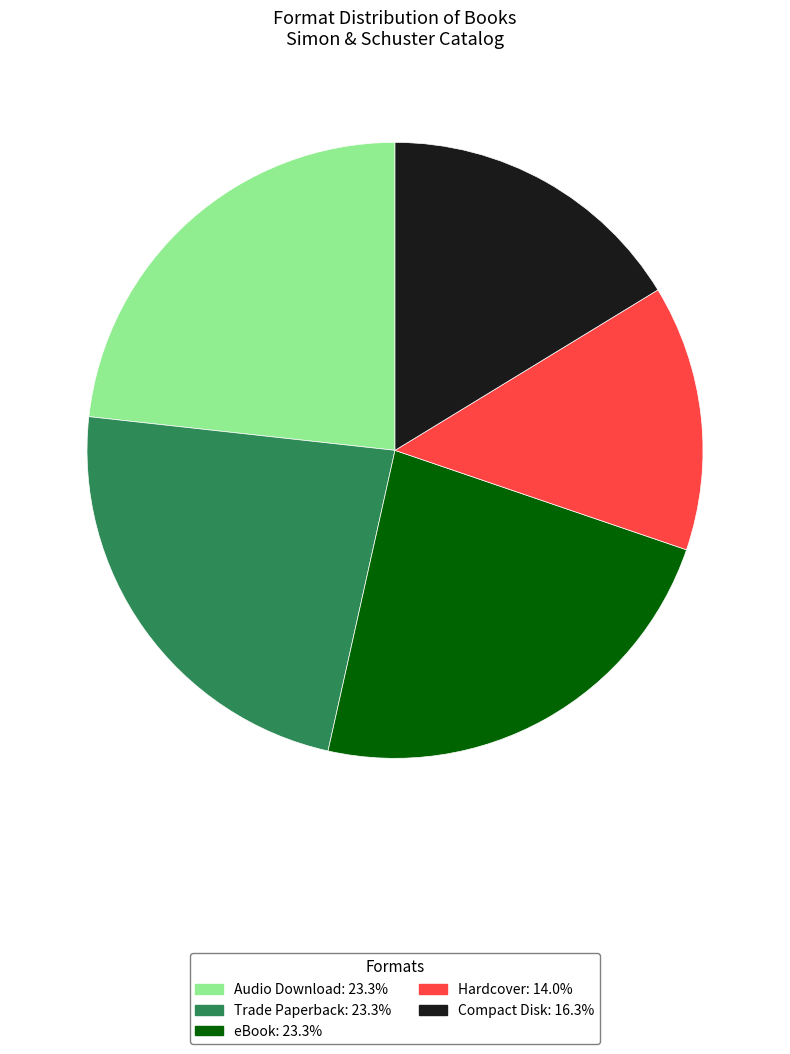

Is Hardcover the majority of the pie?

No